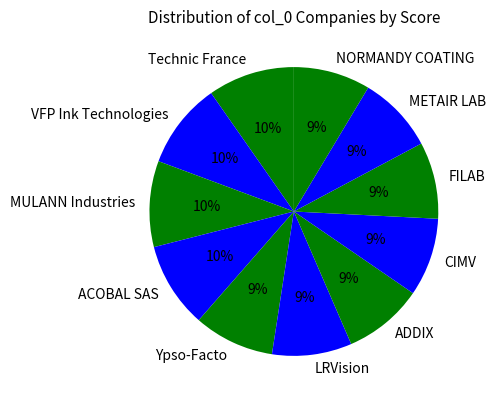

Is NORMANDY COATING the majority of the pie?

No